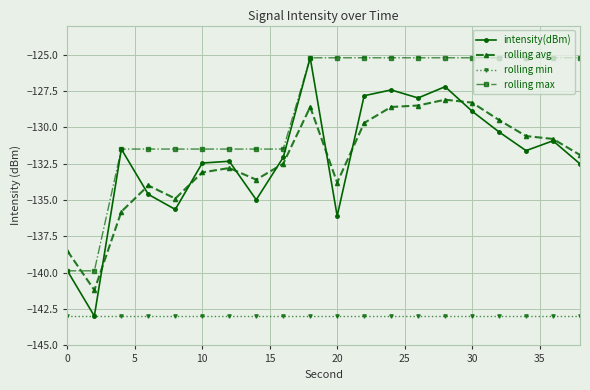

Which series has the largest total across all categories?

rolling max